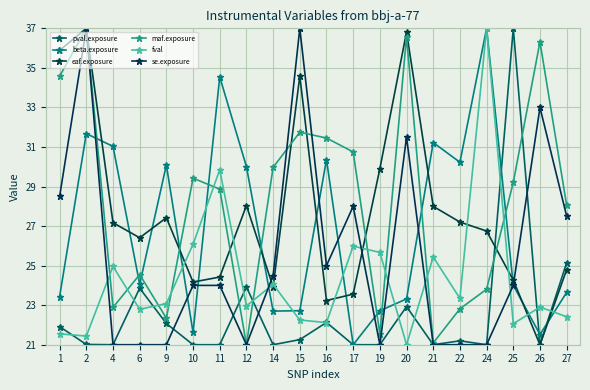

Between 9 and 2, which is larger?

9